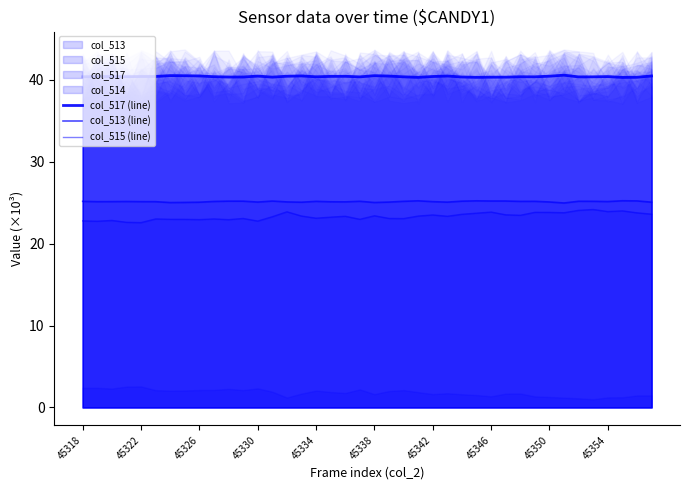

List the series in order of their peak value, lowest first.

col_515 (line), col_513 (line), col_517 (line)